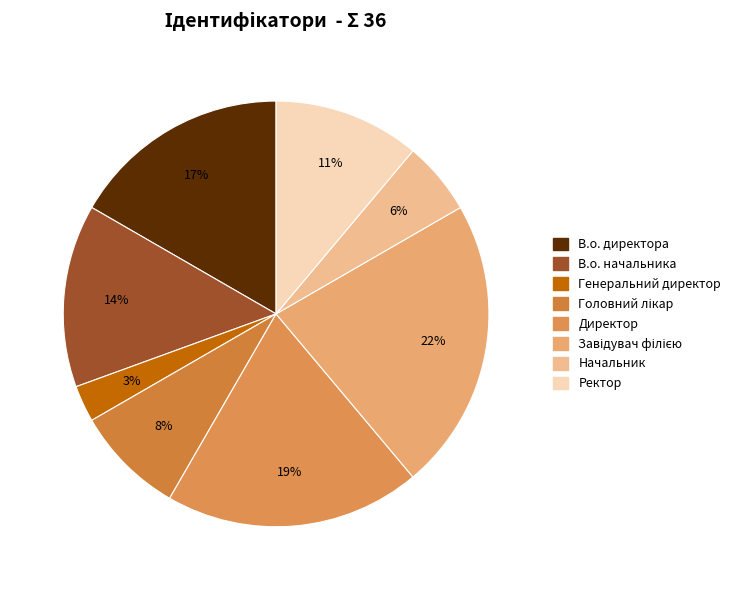

How many slices are in this pie chart?

8